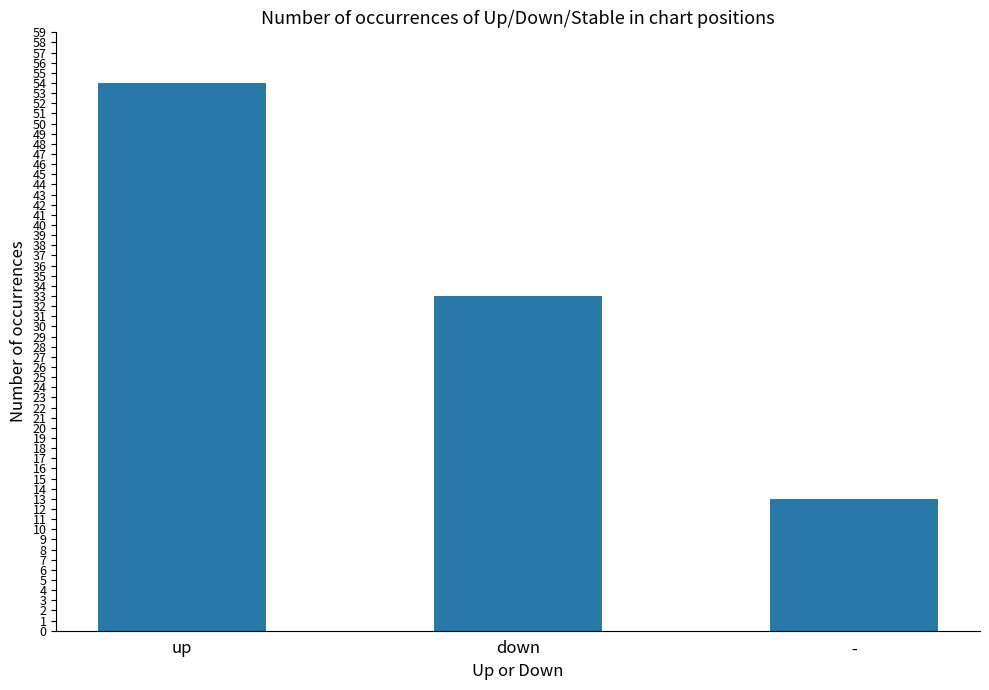

What is the label of the 2nd bar from the left?

down